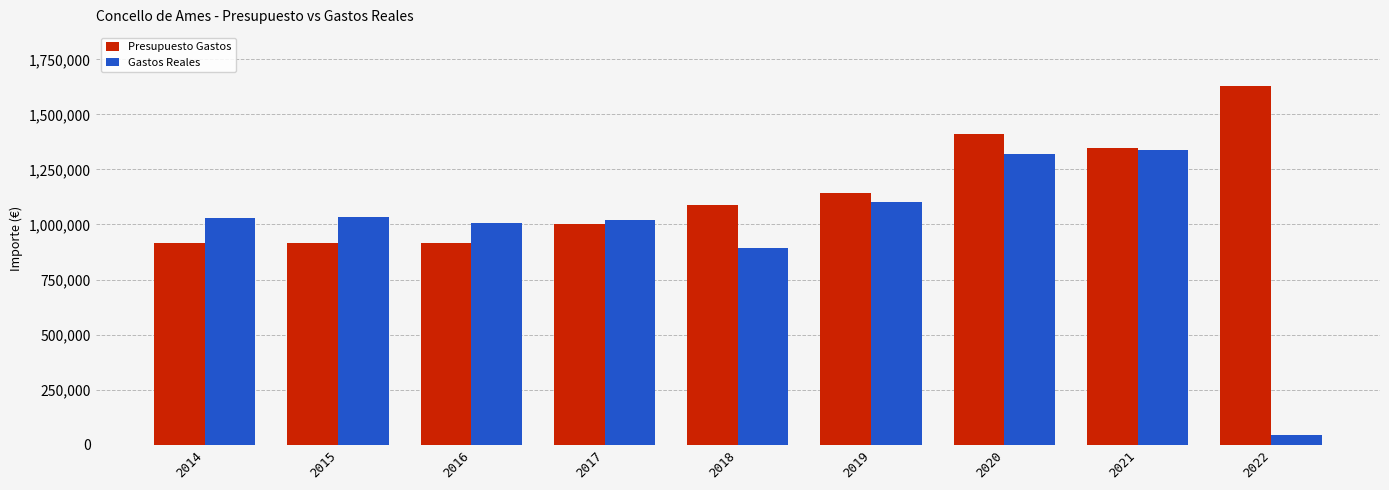

Between 2014 and 2017, which series saw the biggest shift?

Presupuesto Gastos